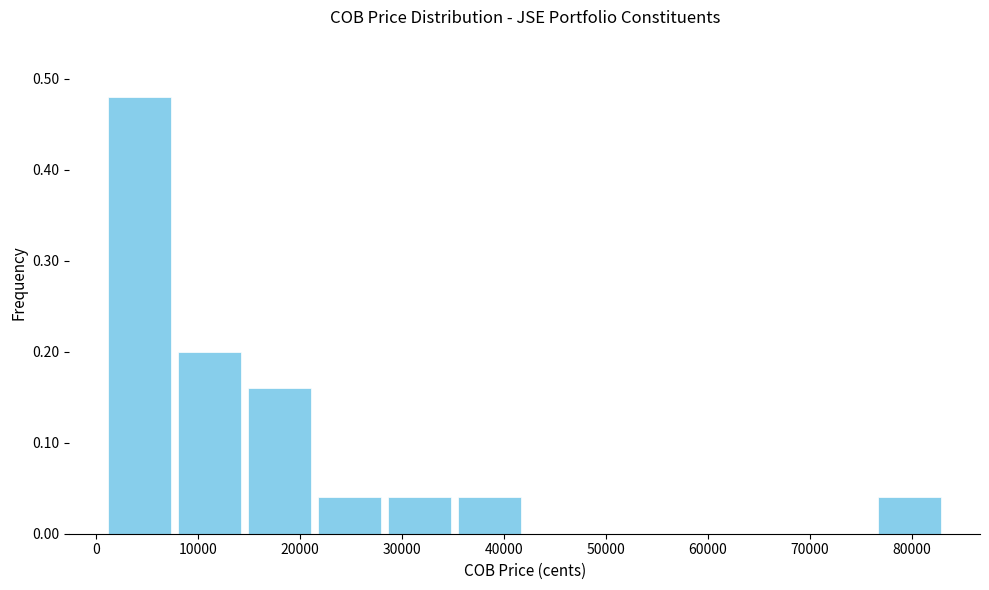

What is the height of the bar covering 76000 to 83000 on the x-axis? Neither the bar edges nor the heights are printed on the chart, so give them approximately, as read against the axes.

0.04